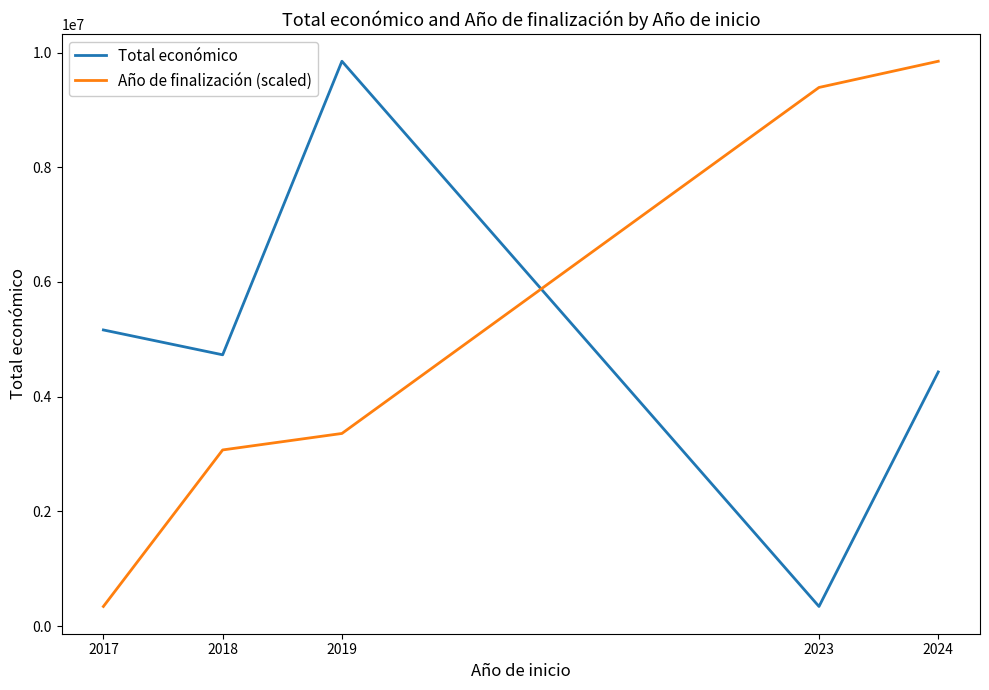

List the labels in order of Año de finalización (scaled) value, smallest first.

2017, 2018, 2019, 2023, 2024